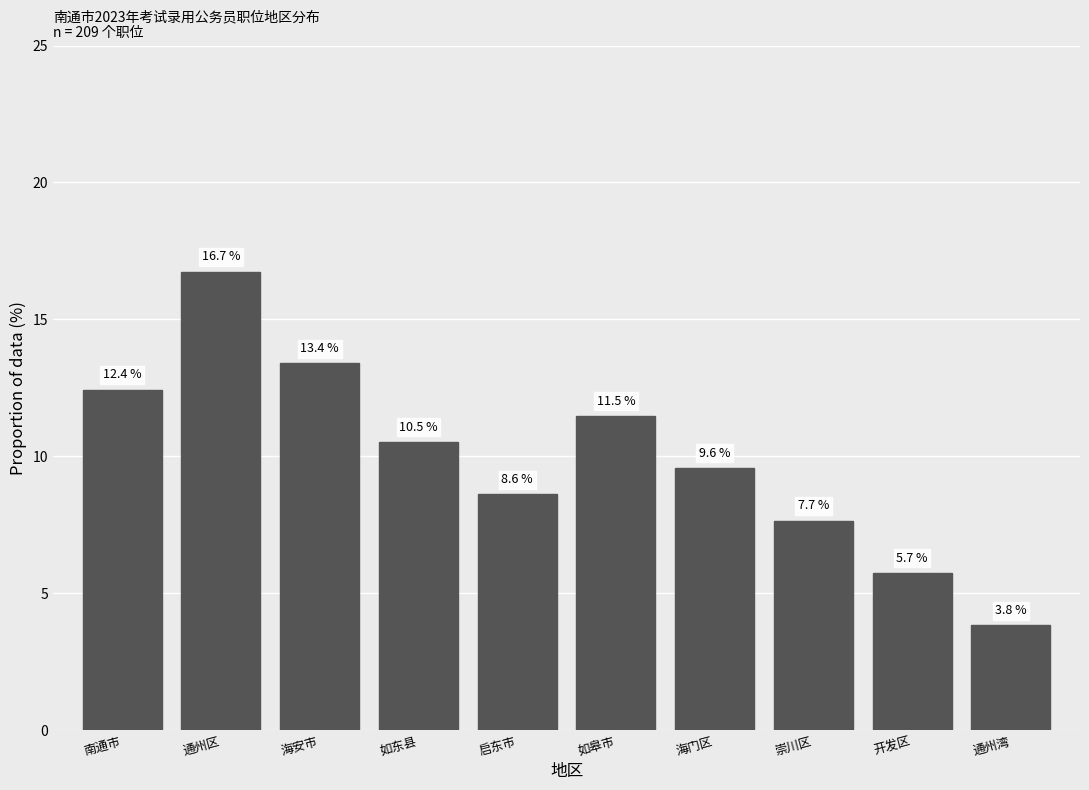

Reading right to left, extract all data points from this chart.

通州湾=3.8	开发区=5.7	崇川区=7.7	海门区=9.6	如皋市=11.5	启东市=8.6	如东县=10.5	海安市=13.4	通州区=16.7	南通市=12.4